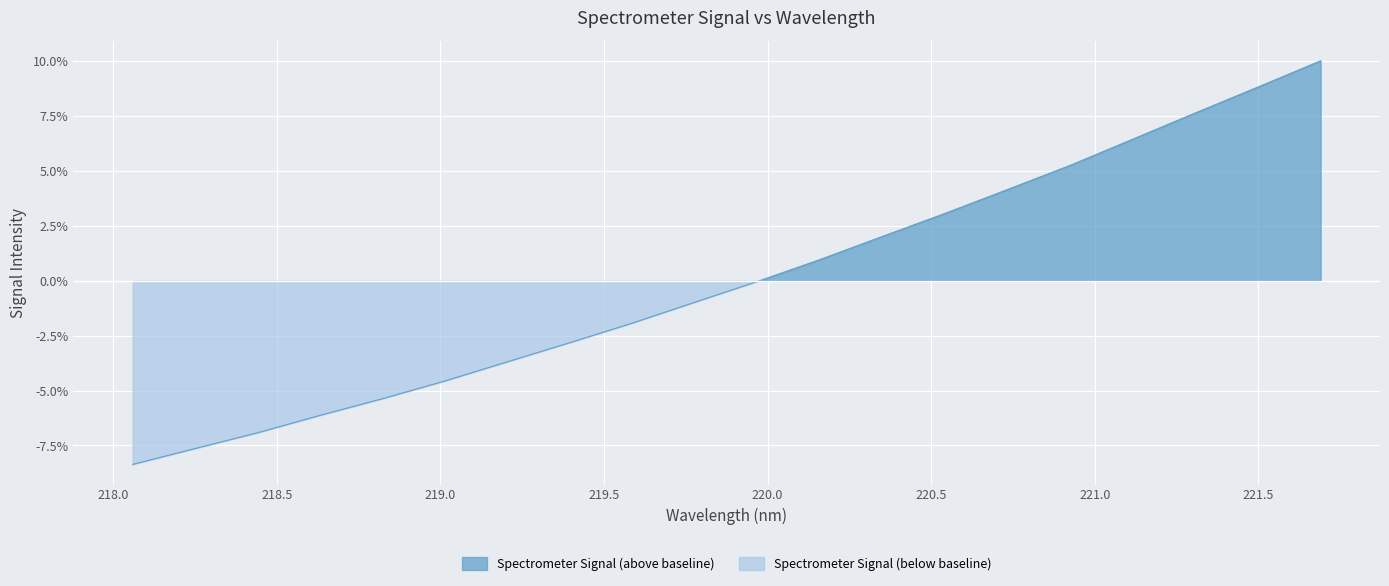

What is the label of the 15th point from the right?

219.0156